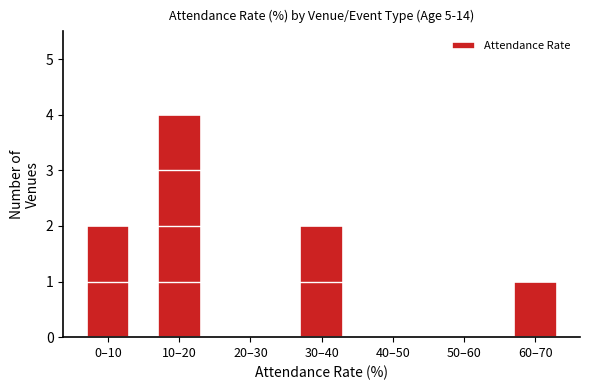

Reading left to right, extract all data points from this chart.

0–10=2	10–20=4	20–30=0	30–40=2	40–50=0	50–60=0	60–70=1